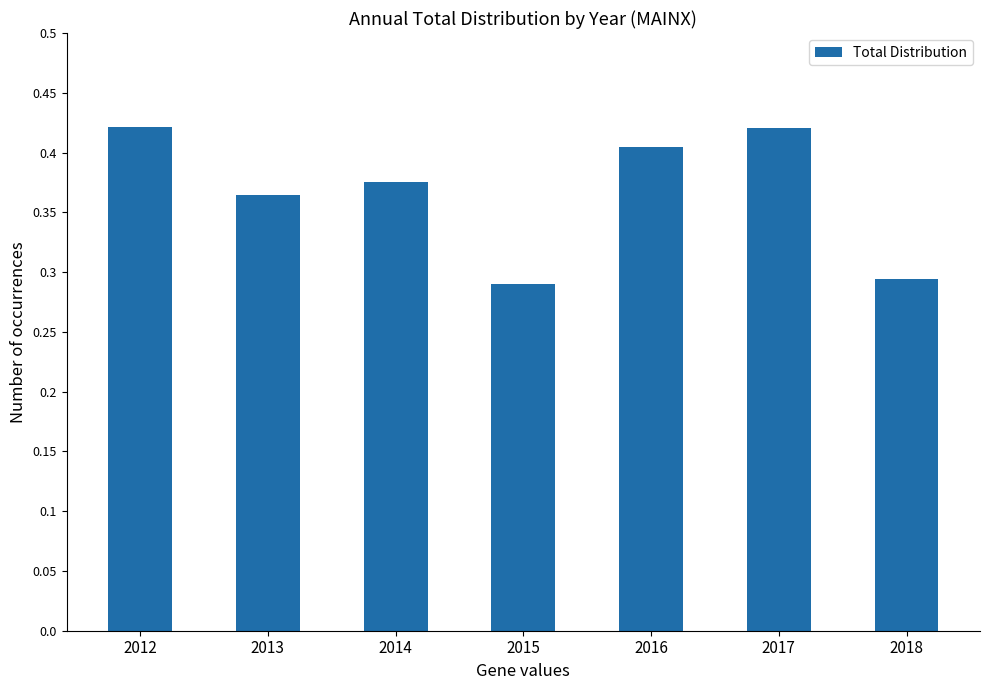

Where is the data nearest to the value 0?

2015